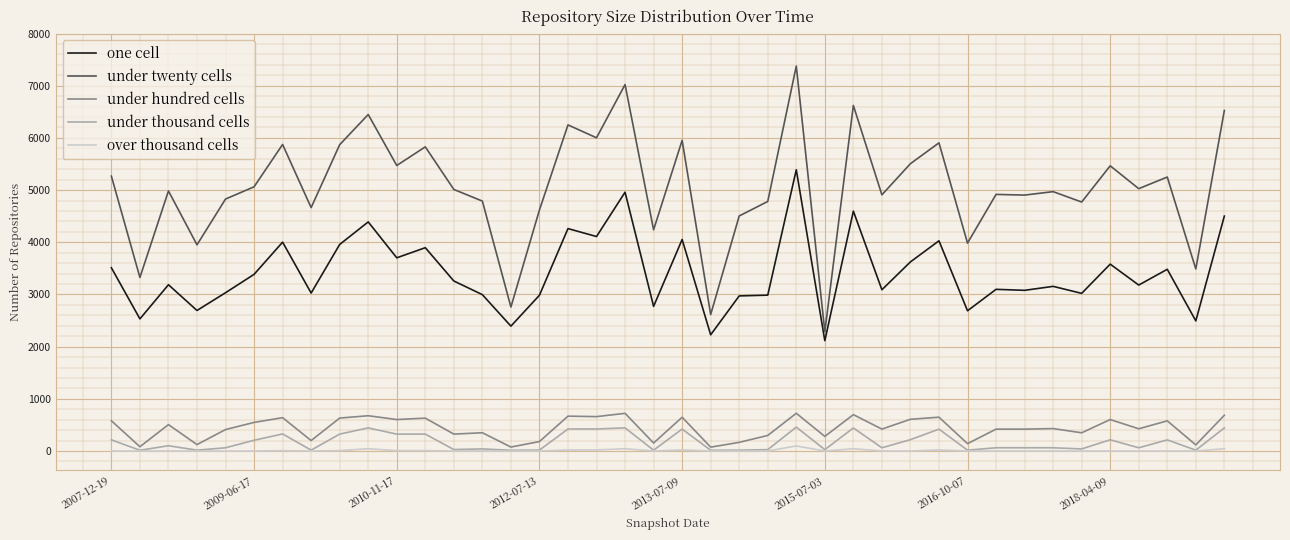

True or false: under twenty cells and under thousand cells cross at least once.

False